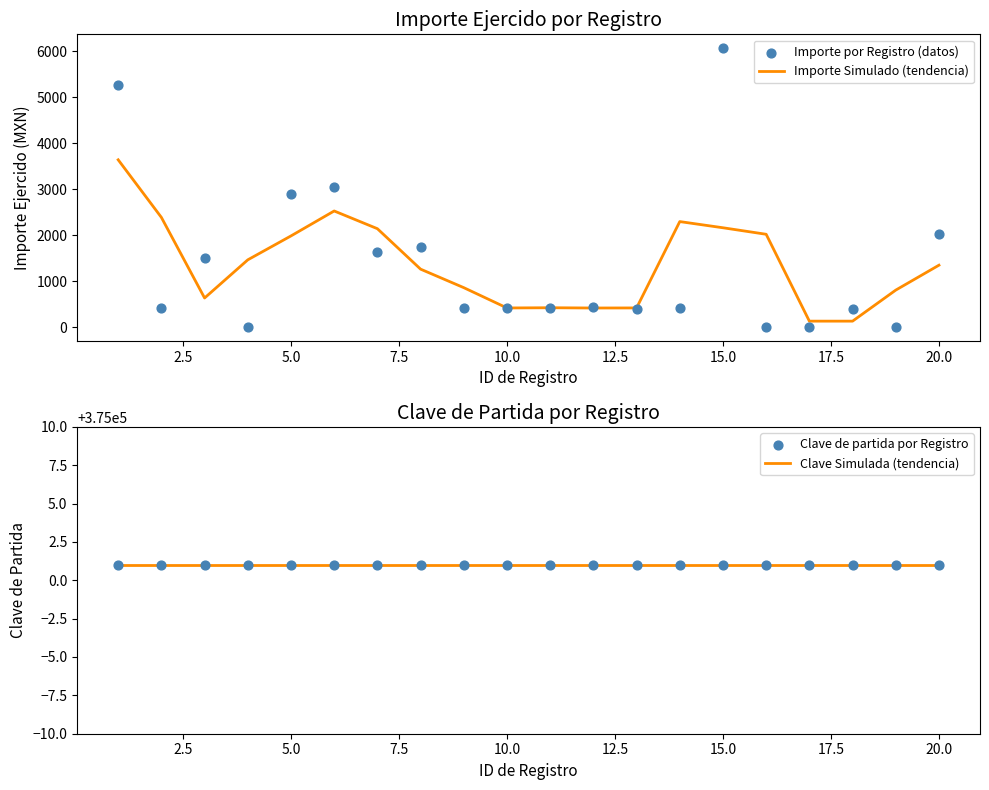

Which series has the widest spread of Y values?

Importe por Registro (datos)